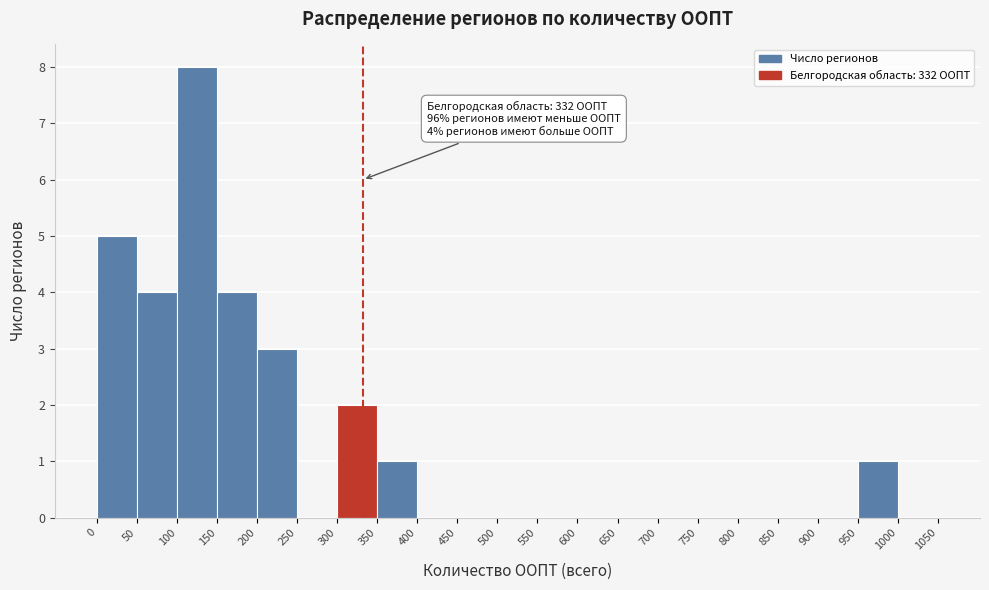

Which range on the x-axis has the tallest bar?

100 to 150